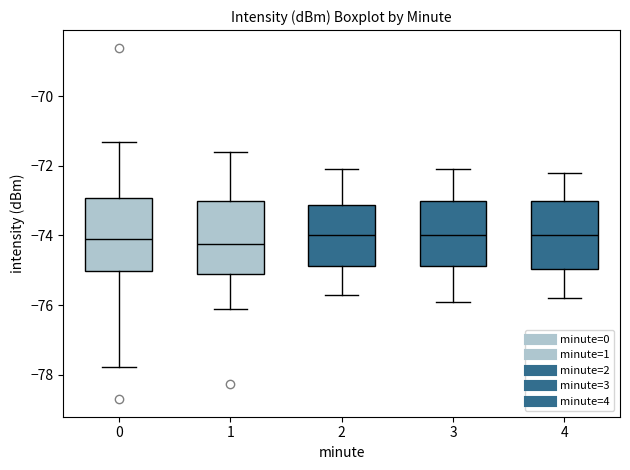

Reading left to right, transcribe this box plot: for each box, give where its median line is, the range the box spans, and where its two whiskers end, as read against the y-axis. The values are not printed on the chart, so give them approximately, as read against the axis.

0: median -74.2, box -75.0 to -73.0, whiskers -77.8 to -71.4
1: median -74.2, box -75.0 to -73.0, whiskers -76.0 to -71.6
2: median -74.0, box -74.8 to -73.2, whiskers -75.6 to -72.0
3: median -74.0, box -74.8 to -73.0, whiskers -75.8 to -72.0
4: median -74.0, box -75.0 to -73.0, whiskers -75.8 to -72.2